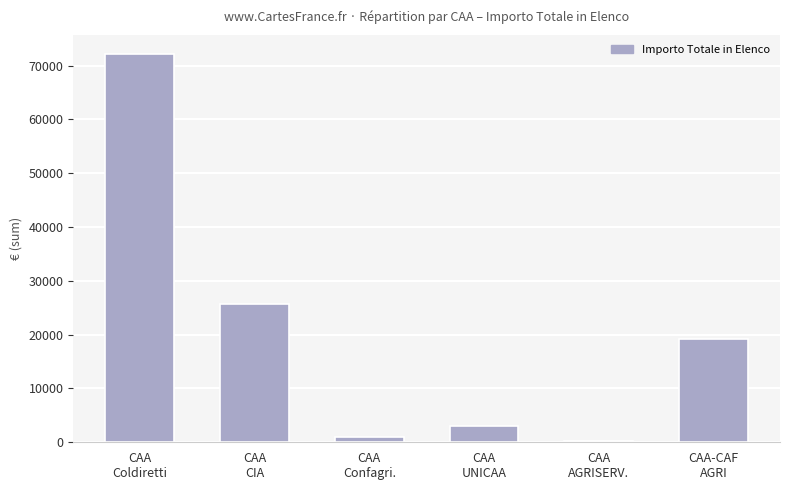

What position from the left is CAA
Confagri.?

3